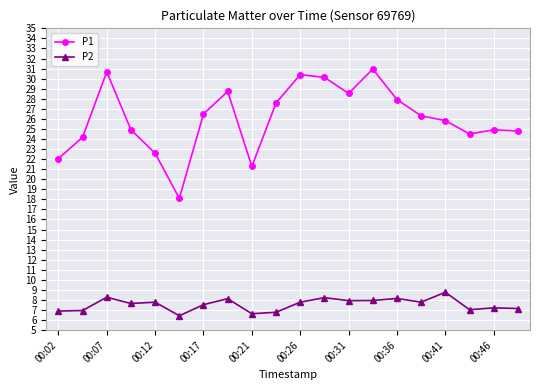

Which series has the largest range (max minus min)?

P1